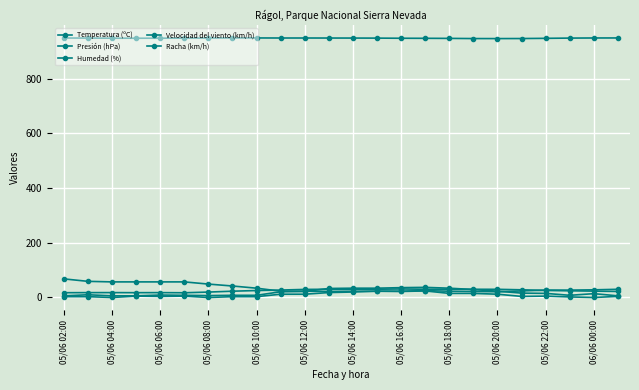

Count the number of data series in this chart.

5